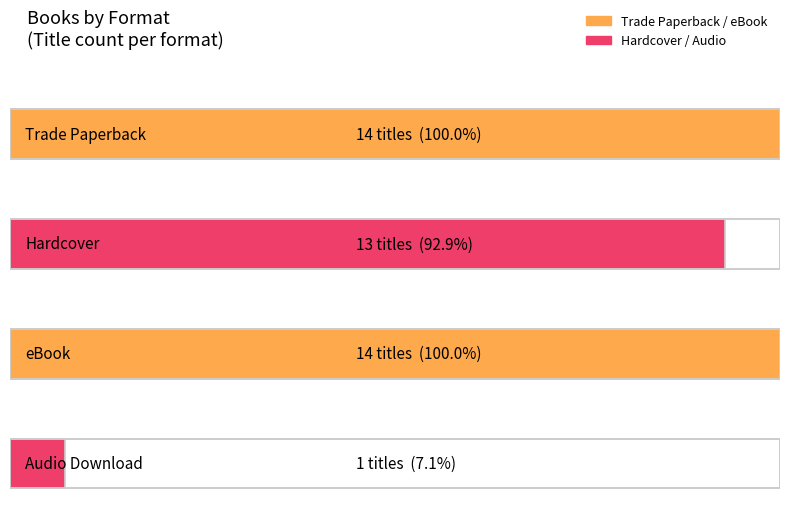

Between eBook and Audio Download, which is larger?

eBook